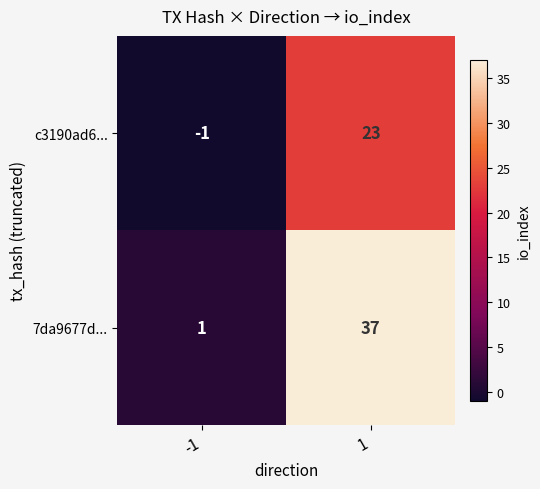

Rank the series by their average value, from lowest to highest.

c3190ad6..., 7da9677d...